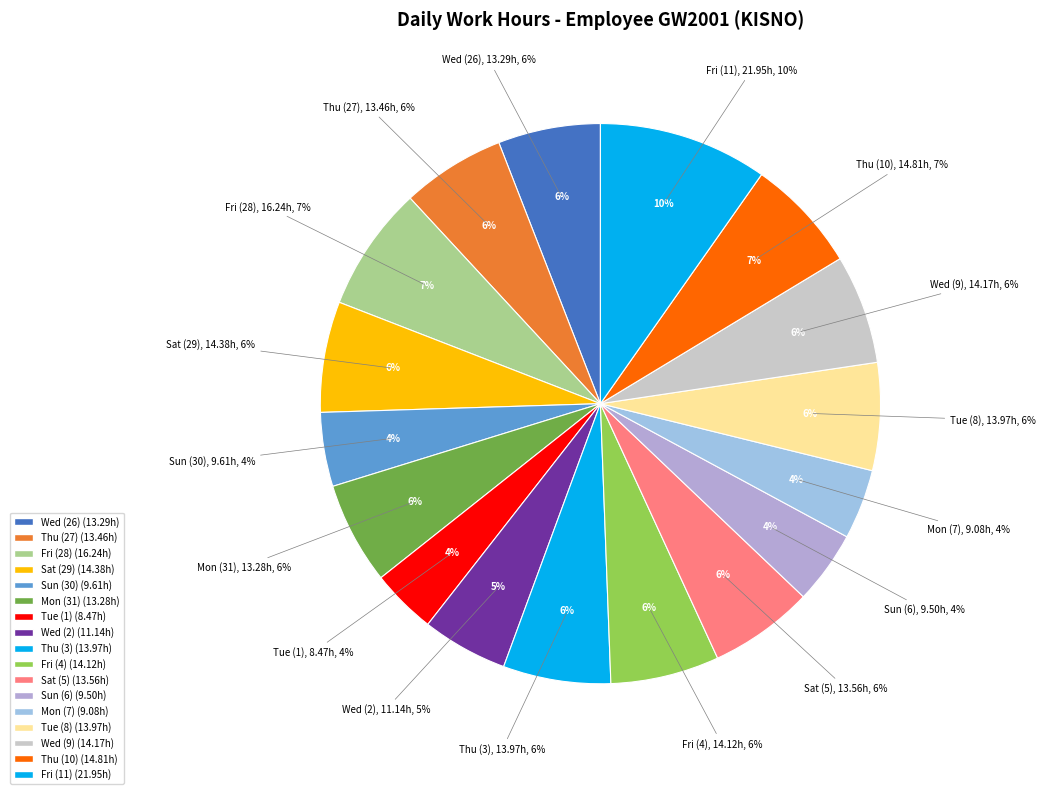

Approximately how many times larger is the value at Thu (27) compared to Wed (26)?

1.0